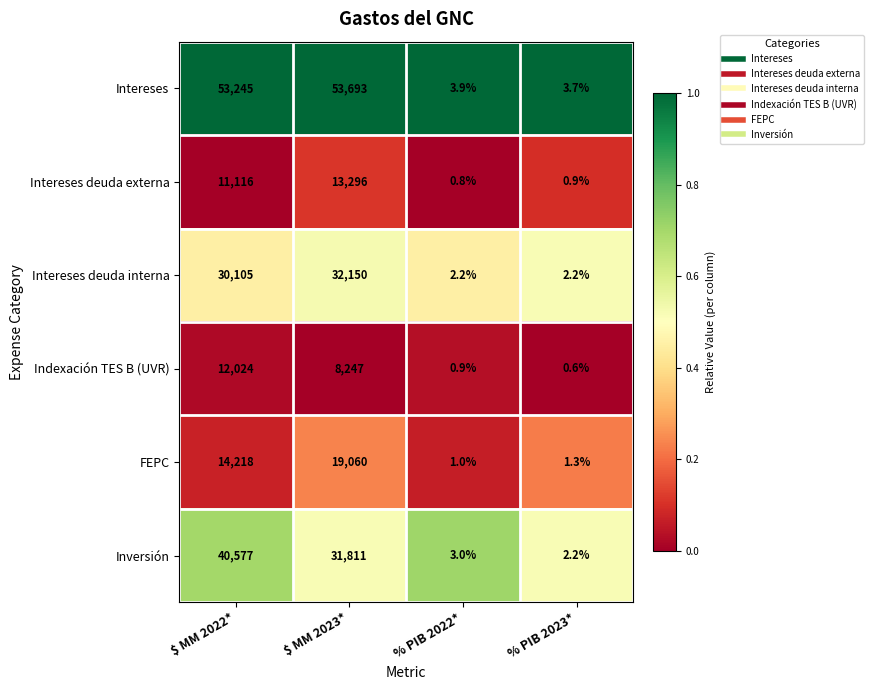

Read the FEPC value at % PIB 2022*.

1.0